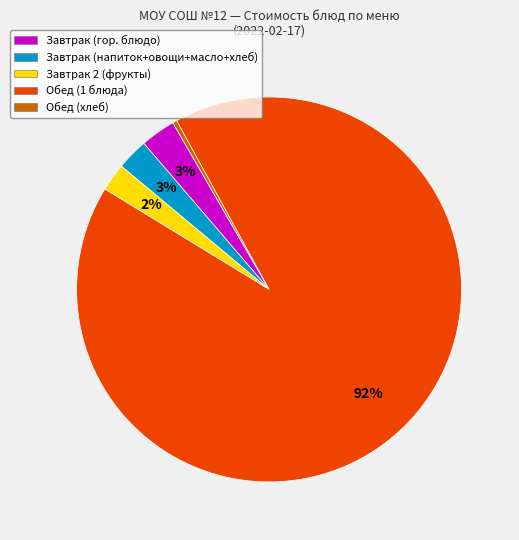

The Завтрак (гор. блюдо) slice represents 3% of the pie. True or false?

True